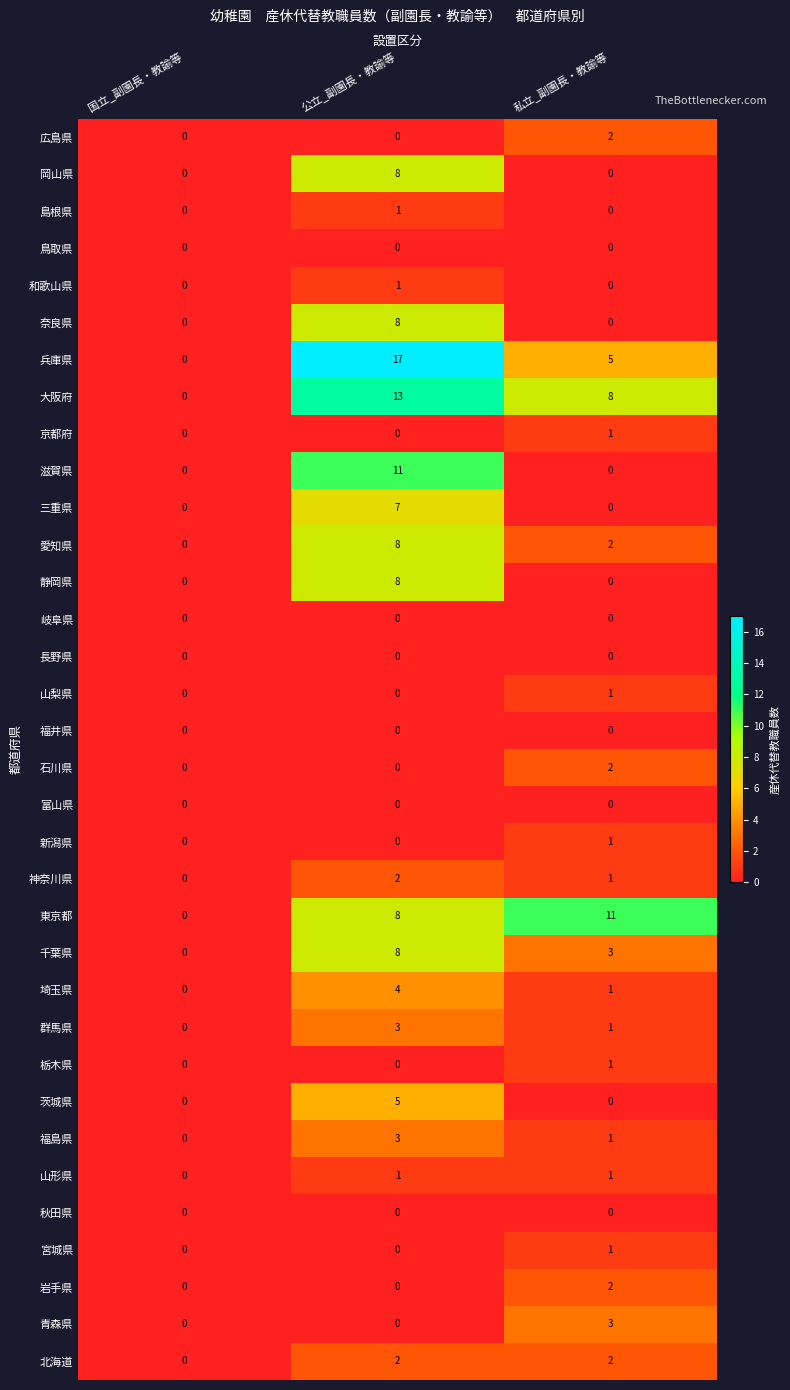

Which series has the widest spread of values?

兵庫県